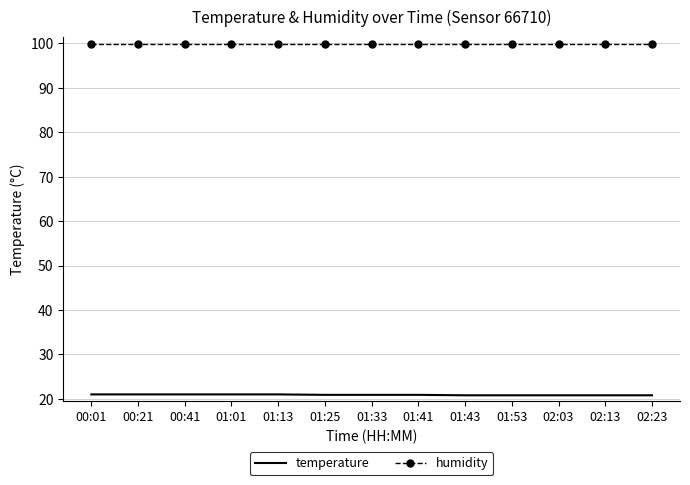

At 02:13, list the series in order from smallest to largest.

temperature, humidity